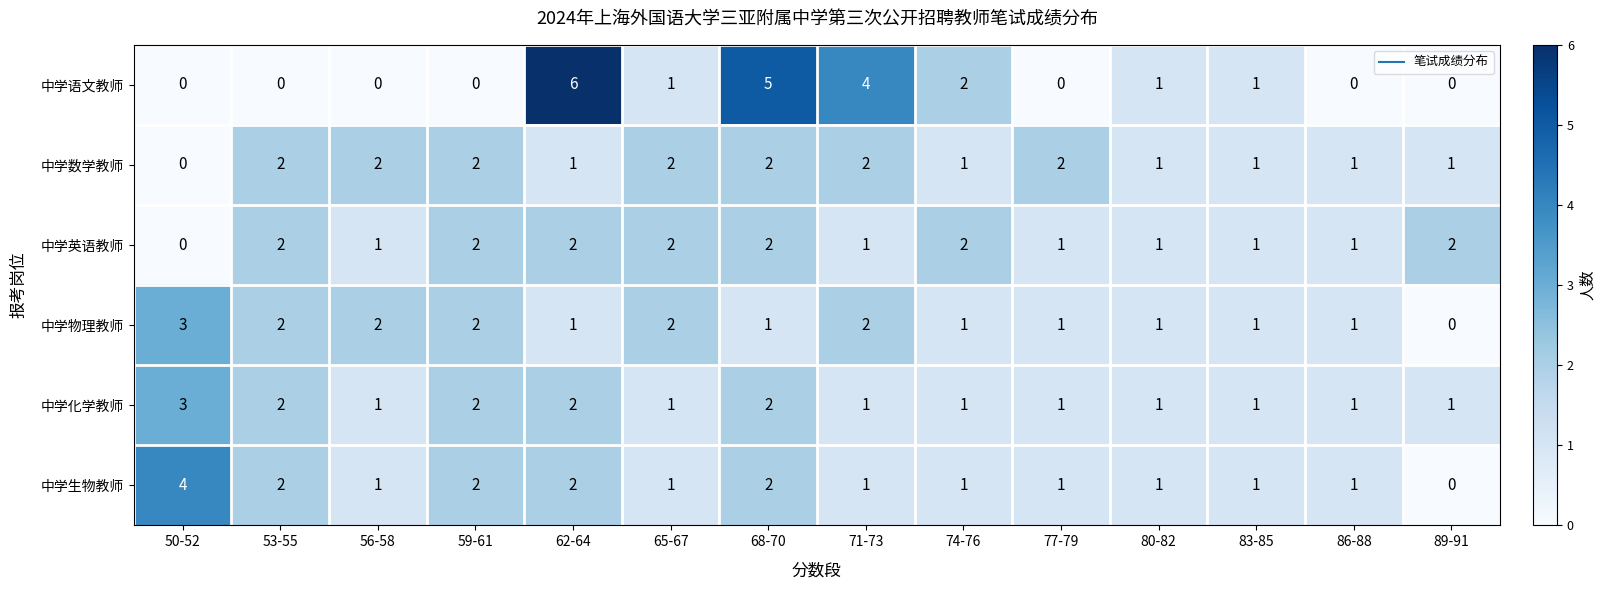

What is the spread (max minus min) of values at 65-67?

1